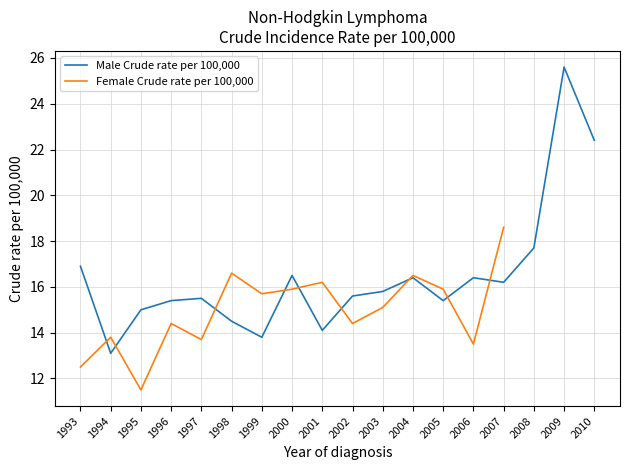

Rank the categories by value from highest to lowest.

2009, 2010, 2008, 1993, 2000, 2004, 2006, 2007, 2003, 2002, 1997, 1996, 2005, 1995, 1998, 2001, 1999, 1994